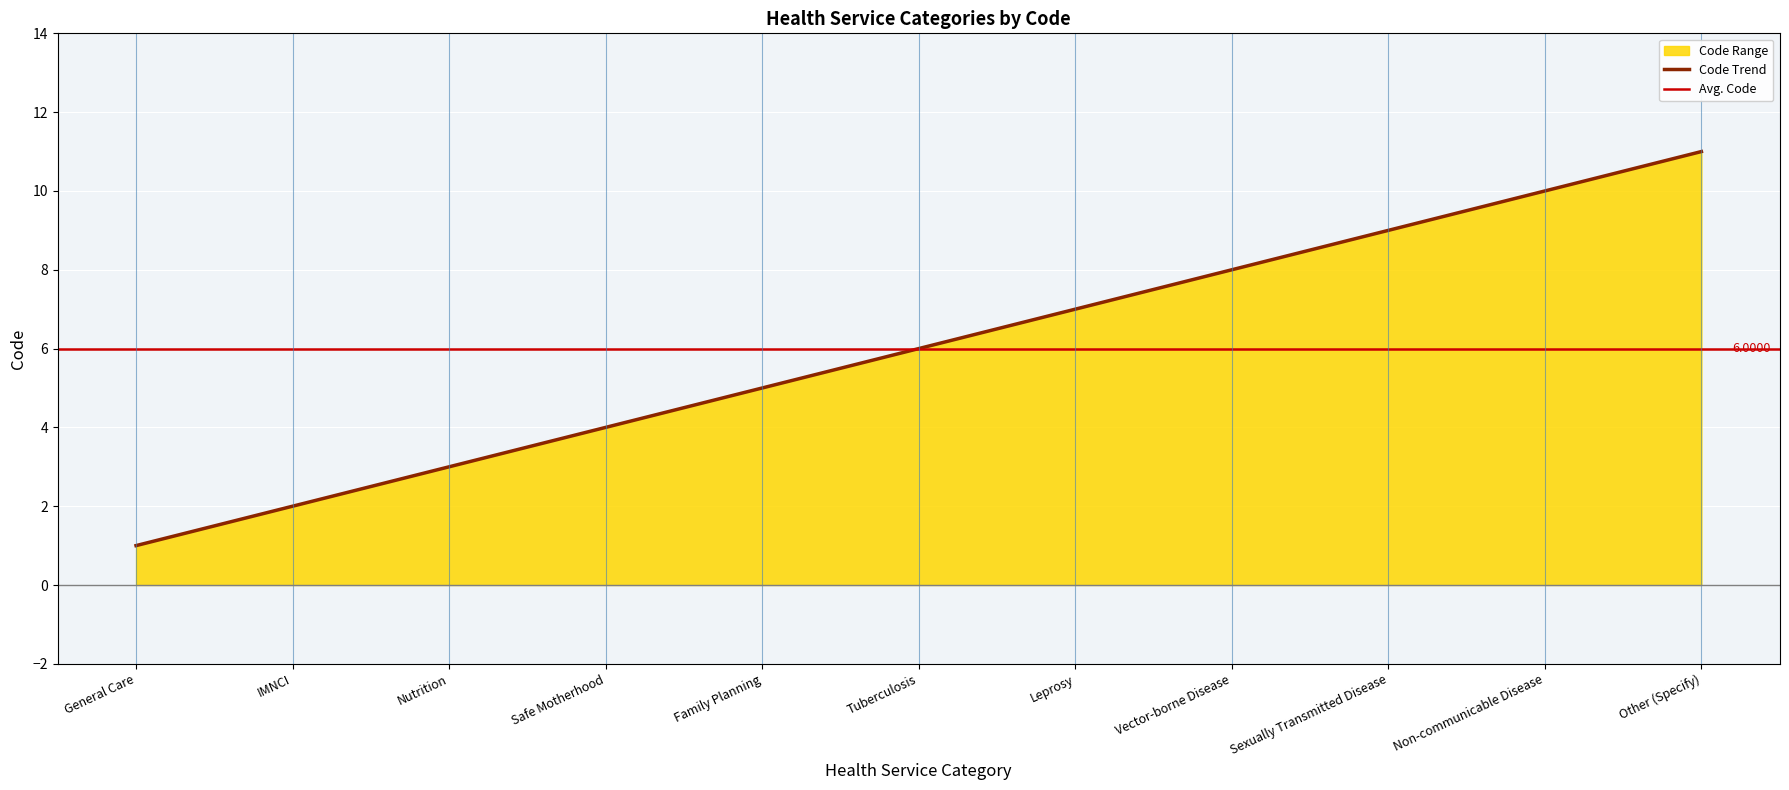

Approximately how many times larger is the value at Nutrition compared to Leprosy?

0.4